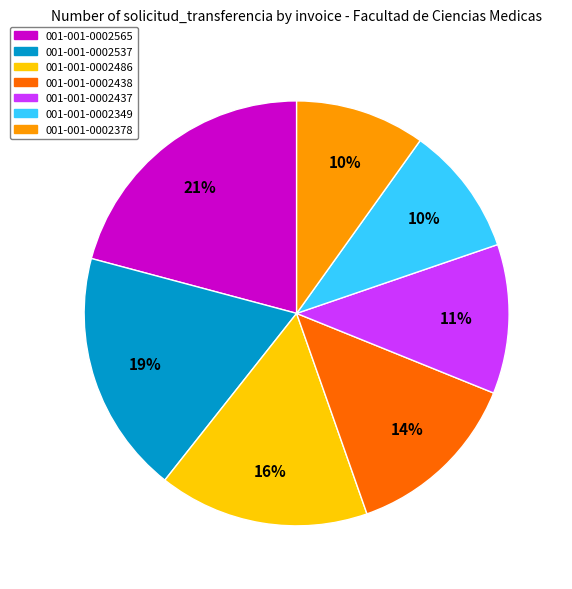

Which category has the biggest portion of the pie?

001-001-0002565